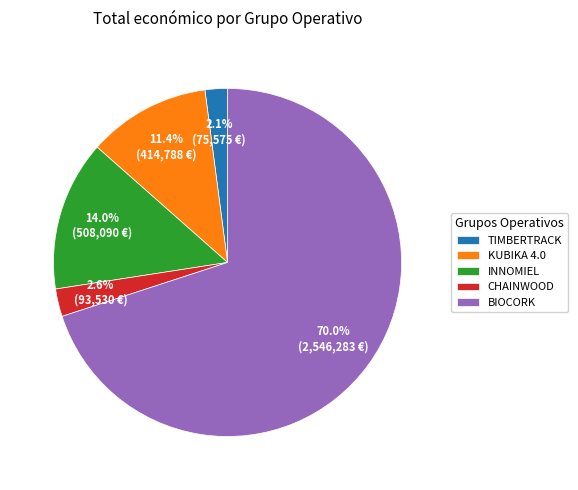

Approximately how many times larger is the value at CHAINWOOD compared to TIMBERTRACK?

1.2